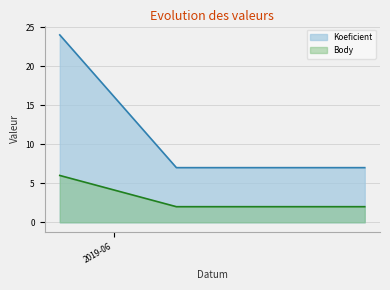

What are all the series names shown in the legend?

Koeficient, Body